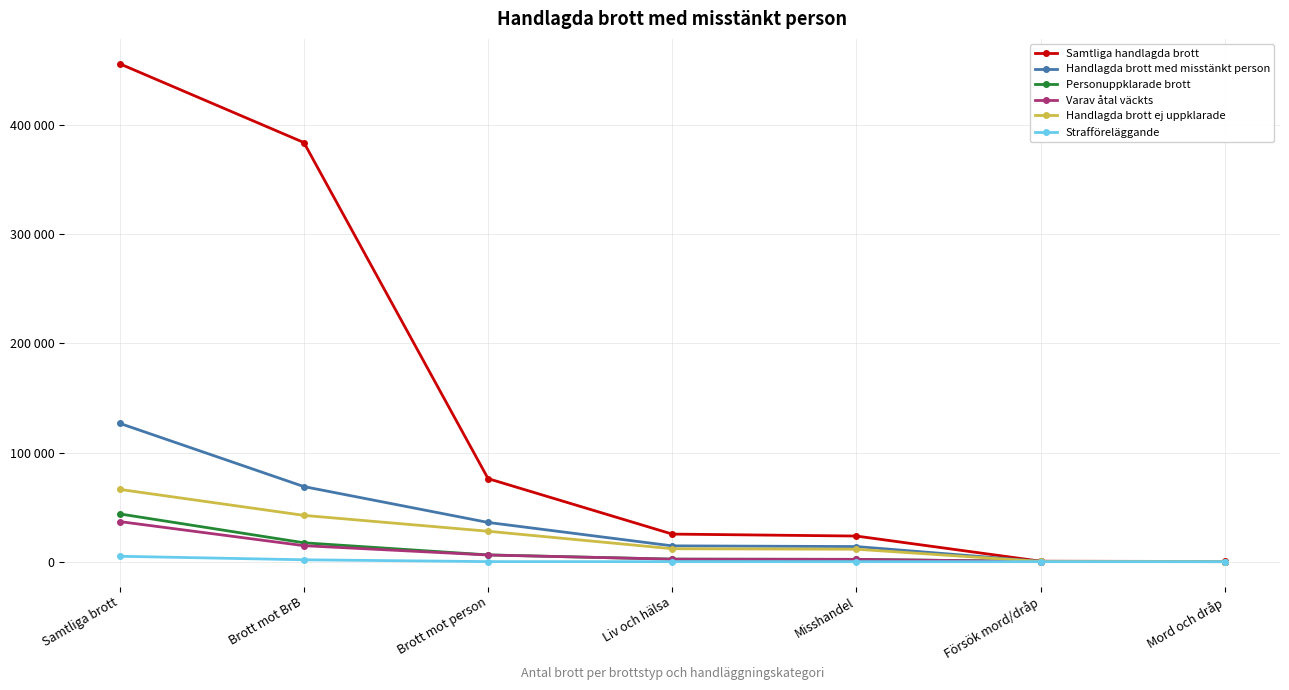

At how many categories does at least one series exceed 80267?

2